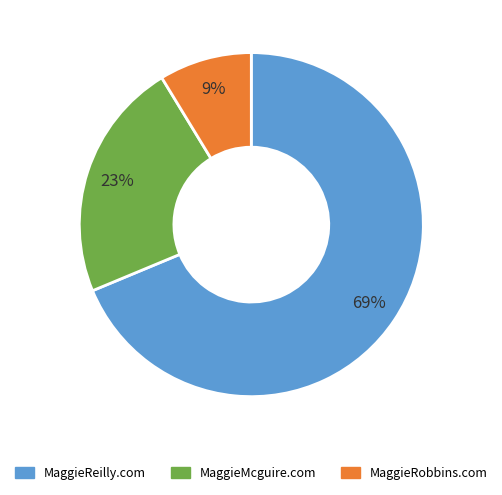

Is the sum of MaggieReilly.com and MaggieMcguire.com greater than half?

Yes